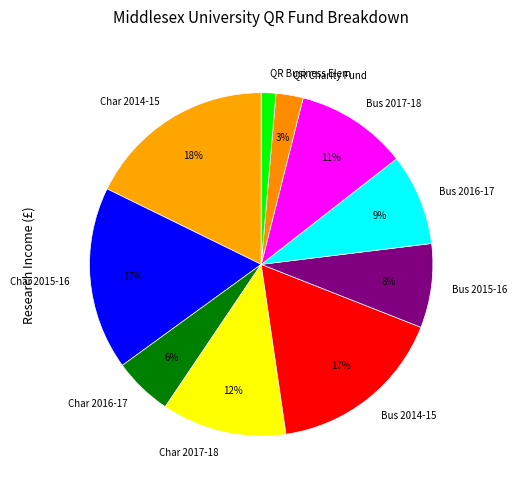

Is it true that Char 2014-15 is 8% of the pie?

False